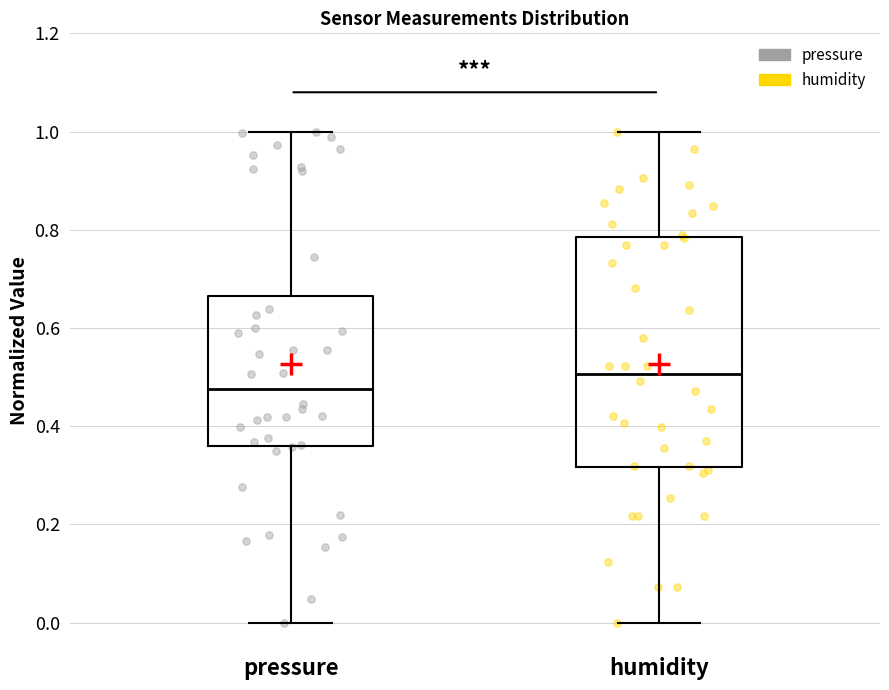

Which box has the lowest median line?

pressure